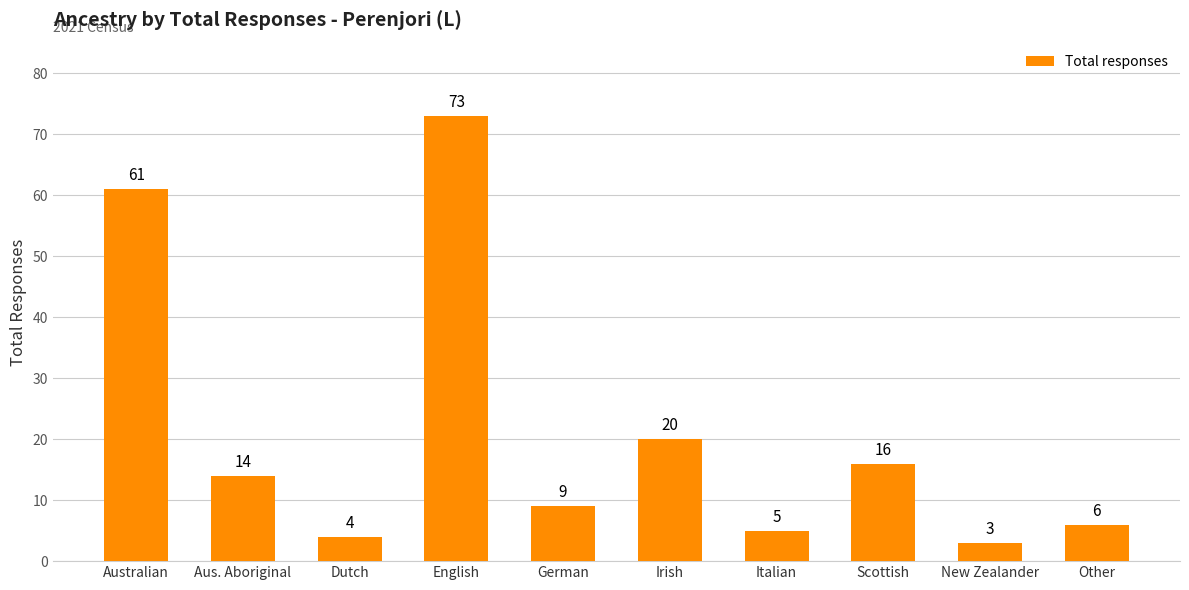

What is the value of the 1st bar from the left?

61